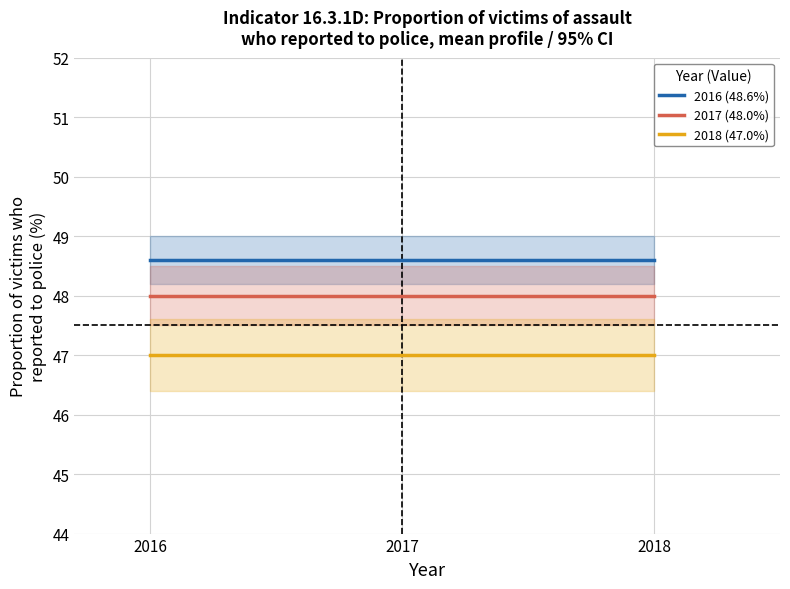

What is the highest value of the 2016 (48.6%) series?

48.6